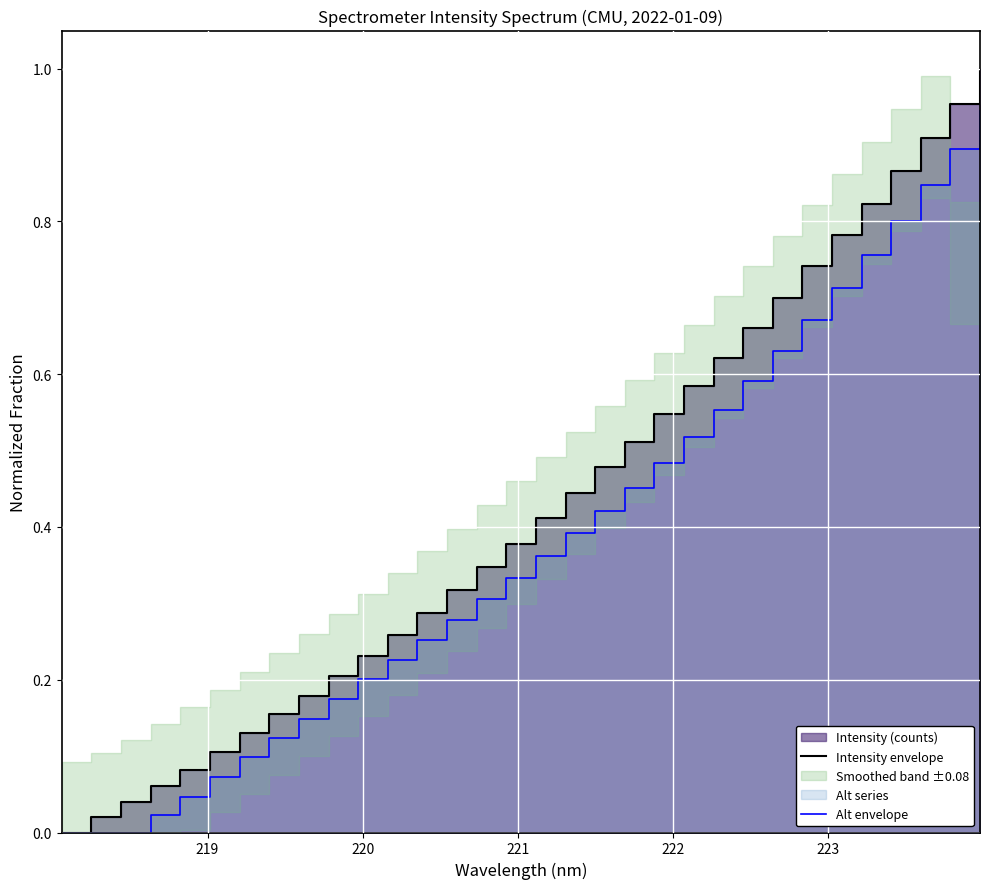

What is the difference between the maximum and minimum values in the Alt envelope series?

0.9